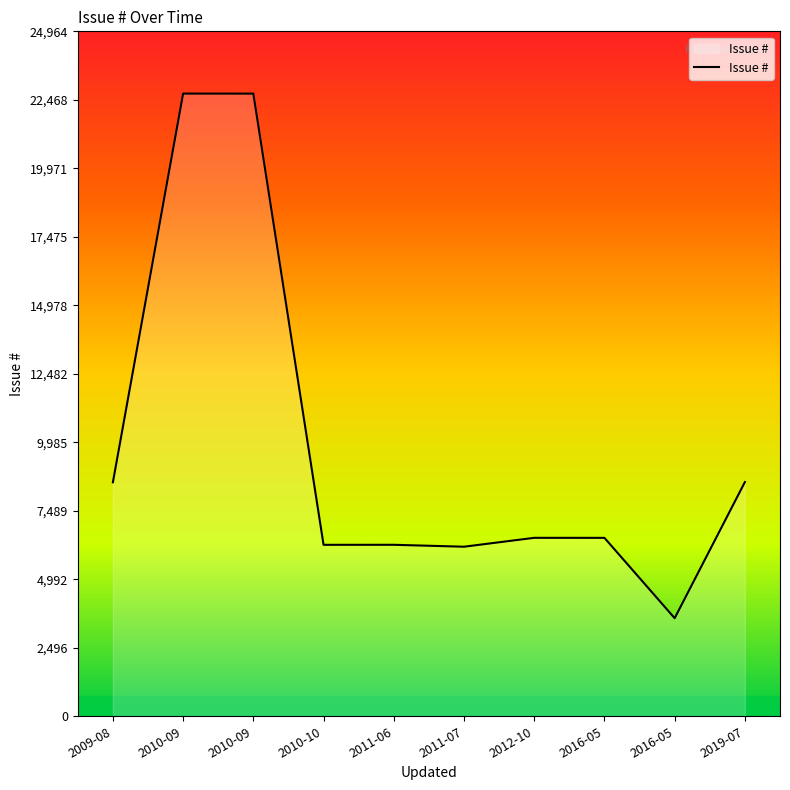

List the labels in order of value, smallest first.

2016-05, 2011-07, 2010-10, 2011-06, 2016-05, 2012-10, 2009-08, 2019-07, 2010-09, 2010-09